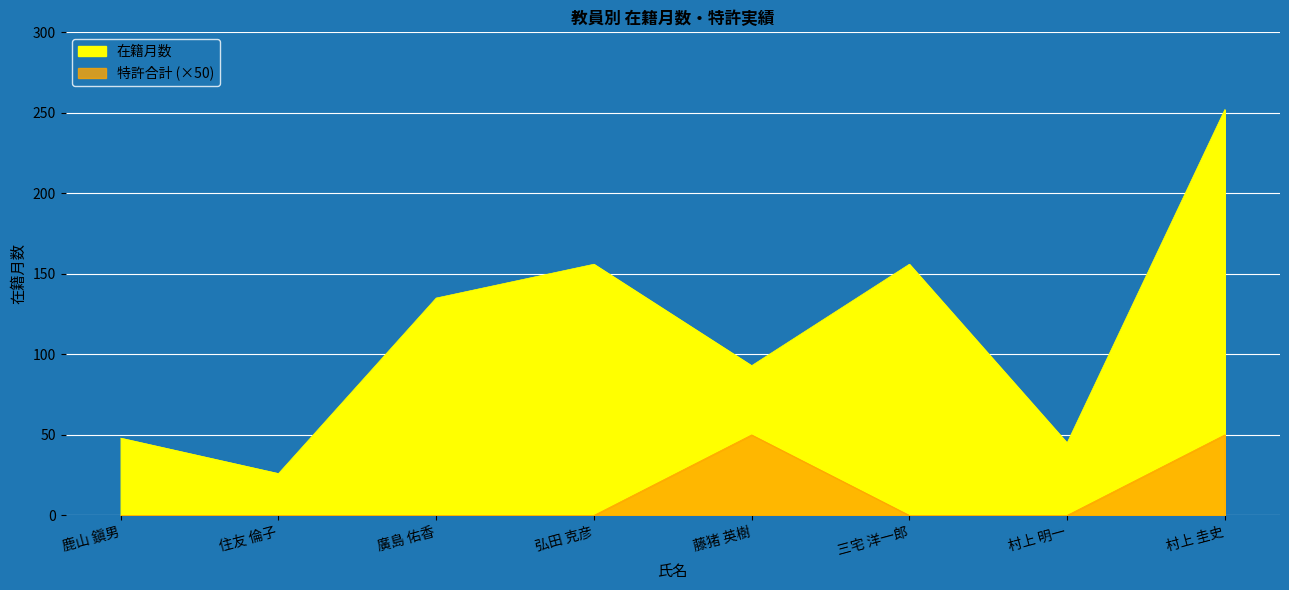

The value of 特許合計 at 村上 圭史 is 1. True or false?

True